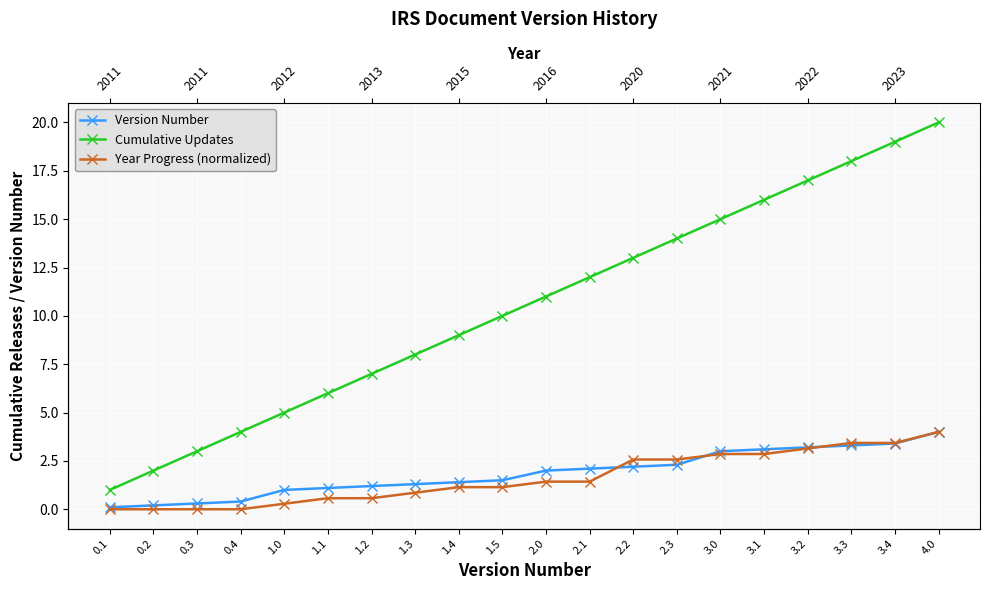

What position from the right is 1.4?

12